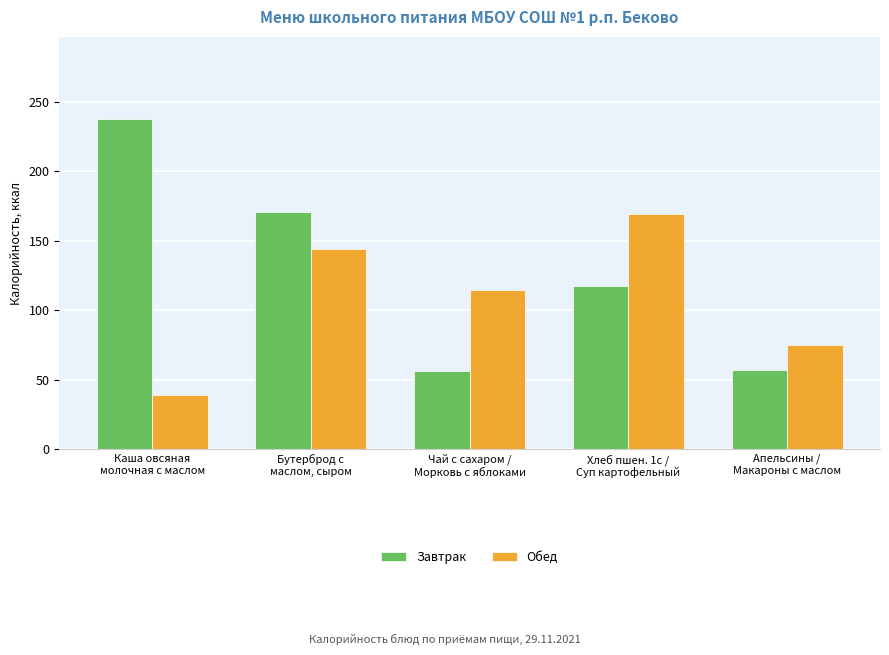

Between Чай с сахаром /
Морковь с яблоками and Апельсины /
Макароны с маслом, which series saw the biggest shift?

Обед